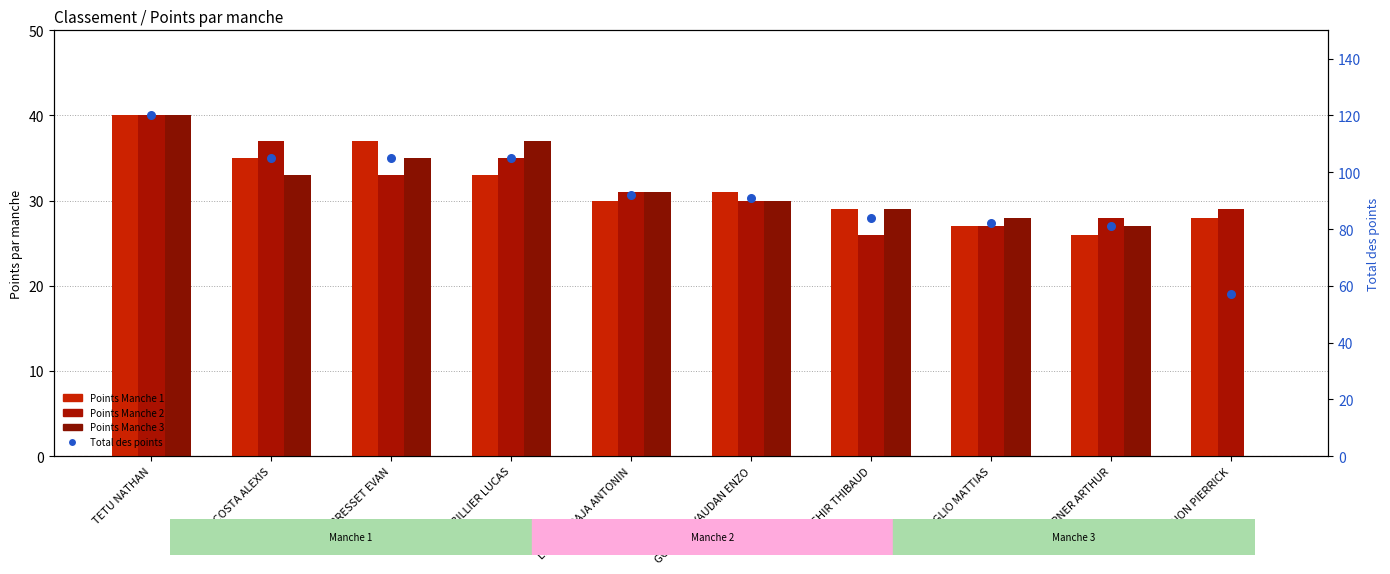

What are all the series names shown in the legend?

Points Manche 1, Points Manche 2, Points Manche 3, Total des points